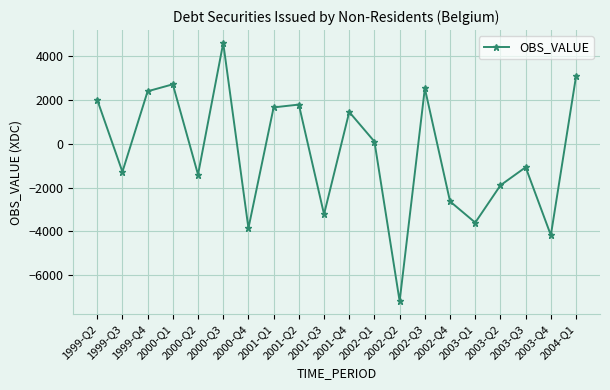

Rank the categories by value from lowest to highest.

2002-Q2, 2003-Q4, 2000-Q4, 2003-Q1, 2001-Q3, 2002-Q4, 2003-Q2, 2000-Q2, 1999-Q3, 2003-Q3, 2002-Q1, 2001-Q4, 2001-Q1, 2001-Q2, 1999-Q2, 1999-Q4, 2002-Q3, 2000-Q1, 2004-Q1, 2000-Q3